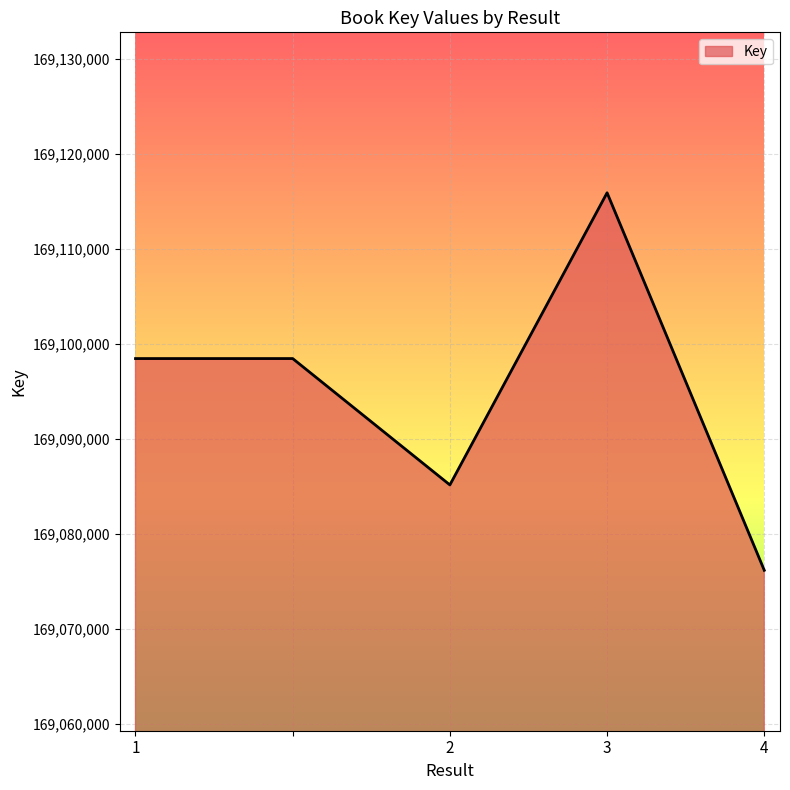

How many values are between 169085144 and 169098460?

3